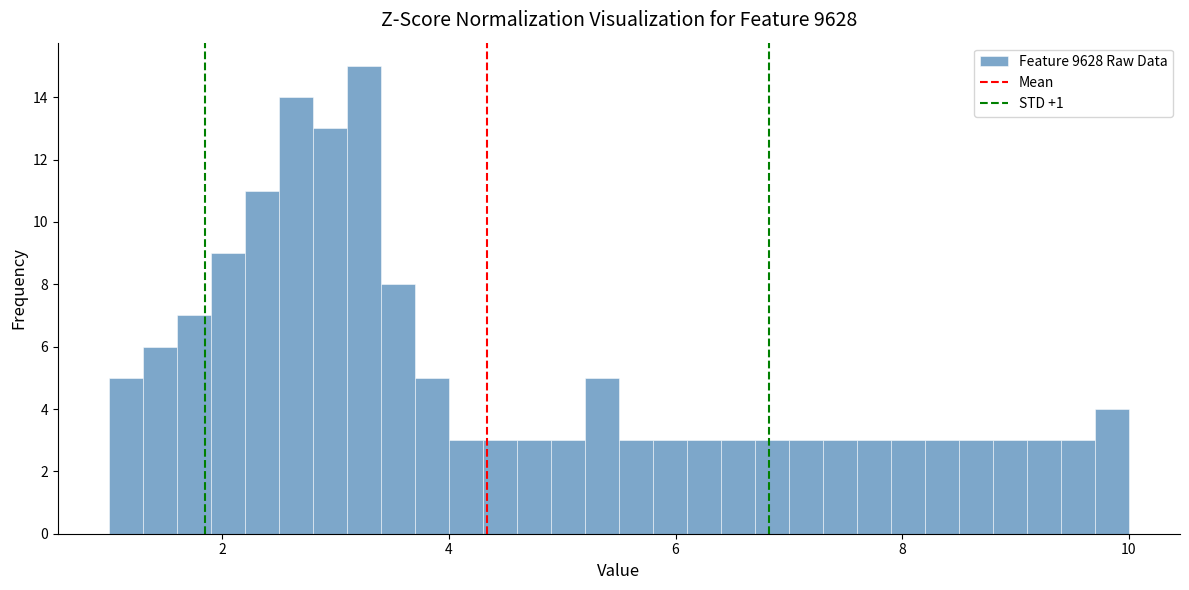

Around what value on the x-axis is the tallest bar? Give the approximate position of its centre, as read against the axis.

3.2